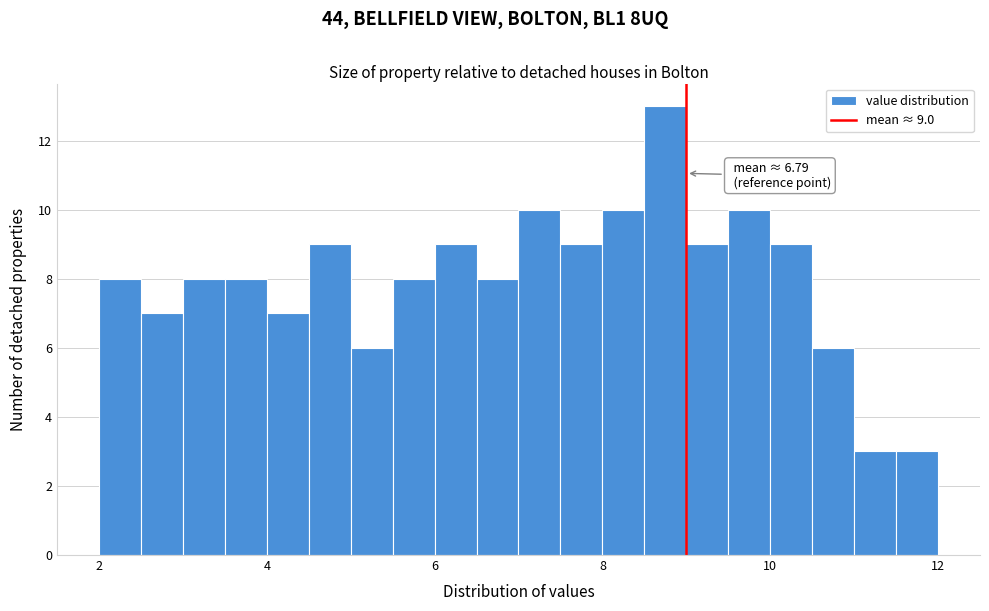

Around what value on the x-axis is the tallest bar? Give the approximate position of its centre, as read against the axis.

8.8